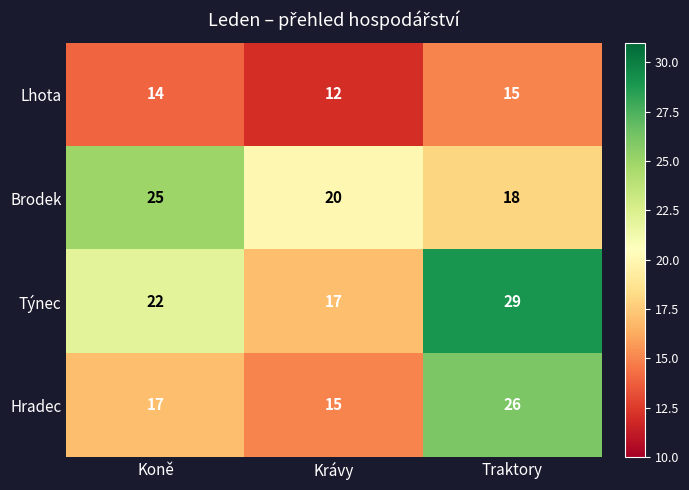

Between Krávy and Traktory, which series saw the biggest shift?

Týnec